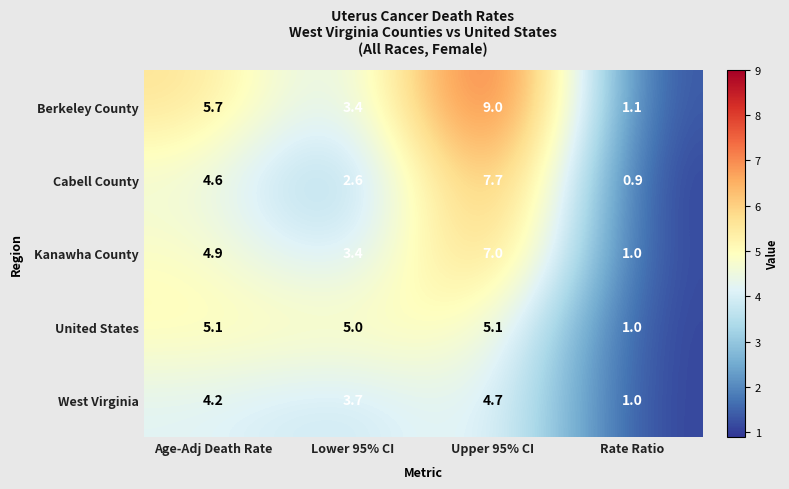

At which category is the sum across all series the highest?

Upper 95% CI